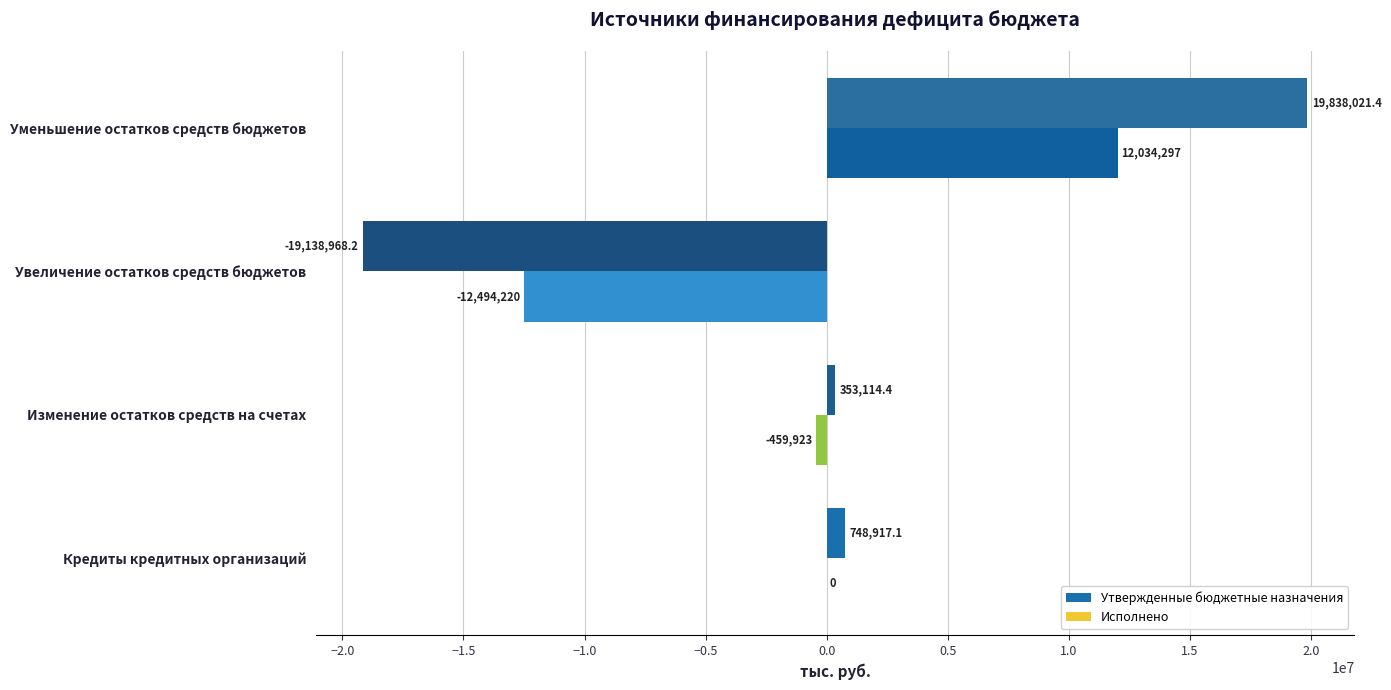

Which series has the widest spread of values?

Утвержденные бюджетные назначения